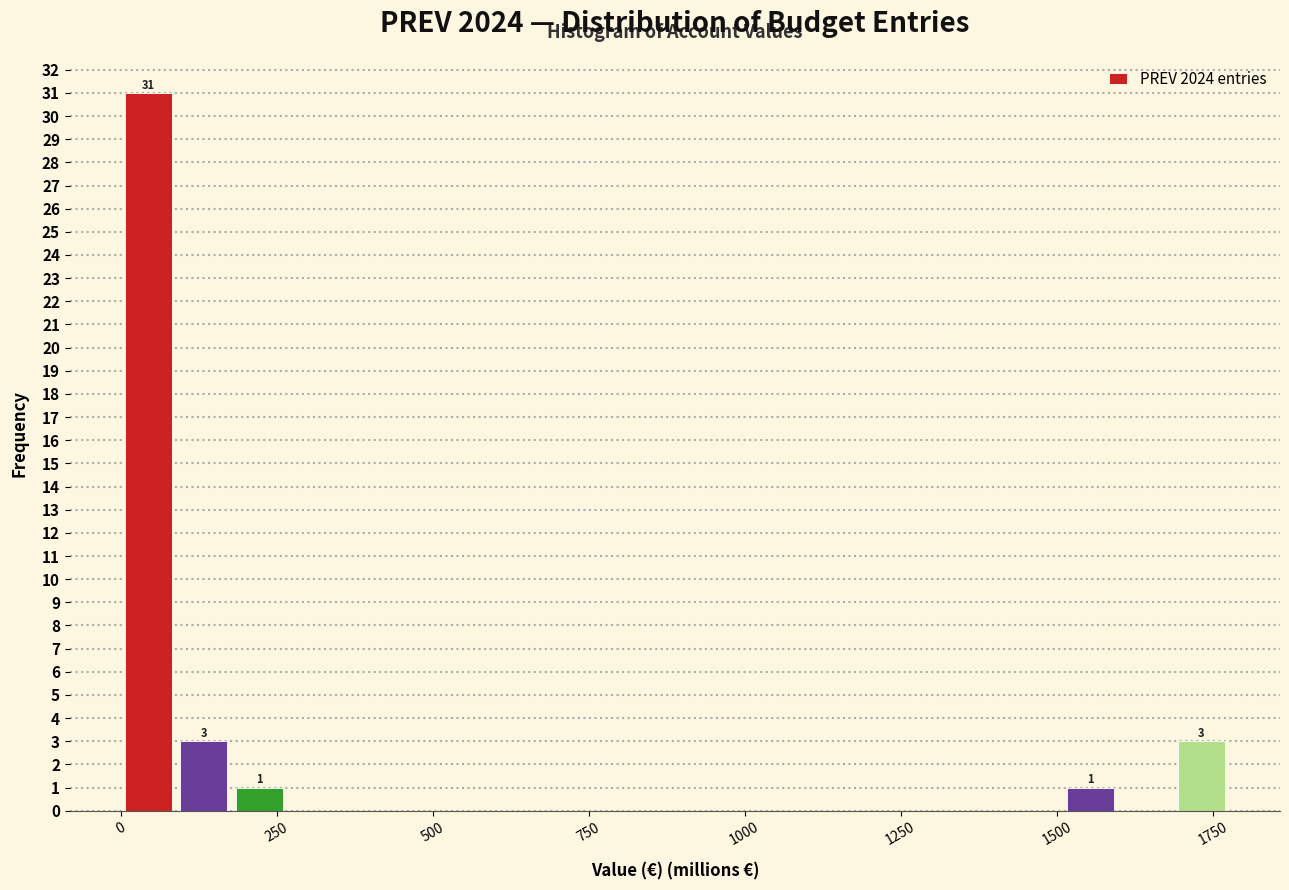

Around what value on the x-axis is the tallest bar? Give the approximate position of its centre, as read against the axis.

50